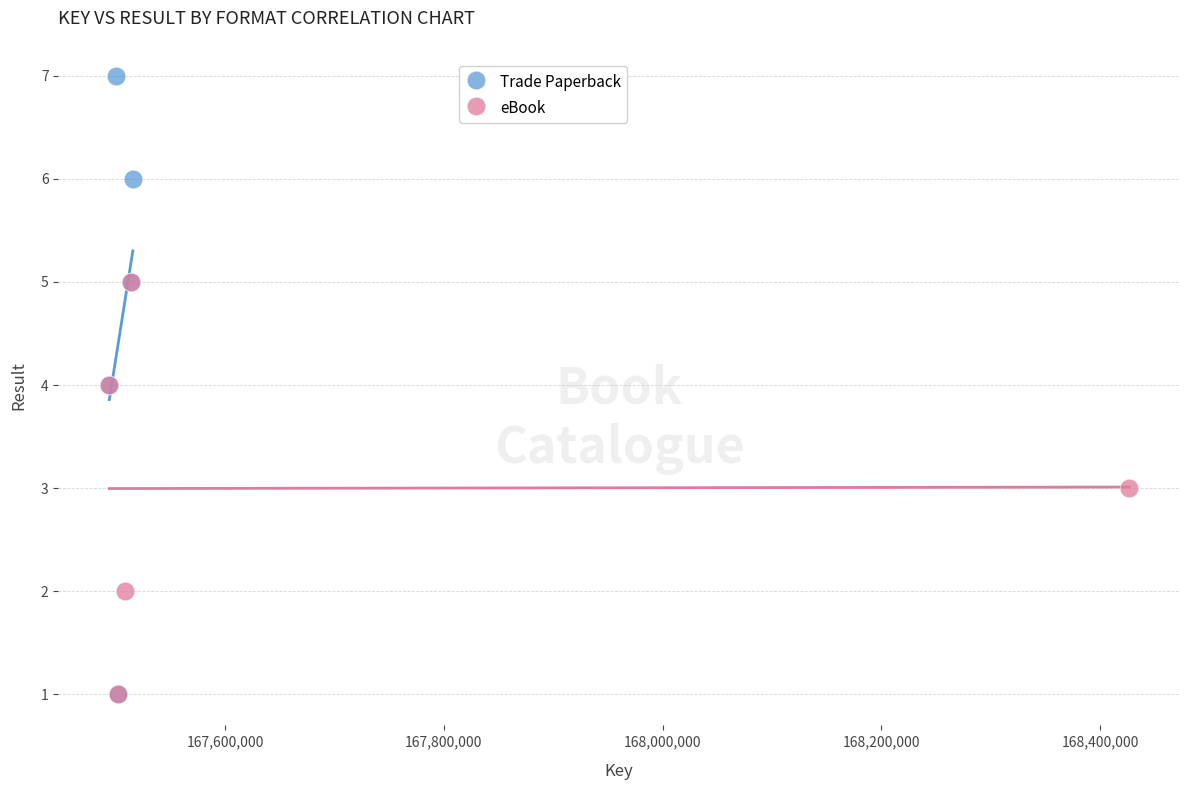

Which series reaches the maximum Y coordinate?

Trade Paperback